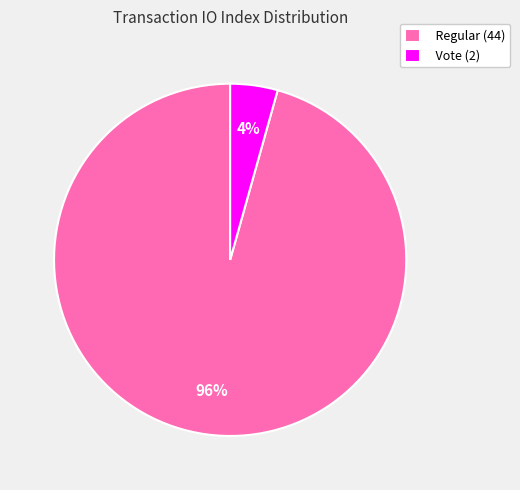

What percentage is the Vote (2) slice, to the nearest percent?

4%